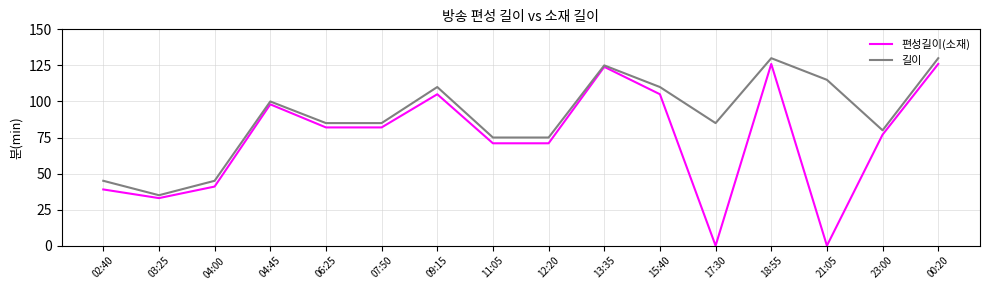

At which label does 편성길이(소재) first exceed 82?

04:45